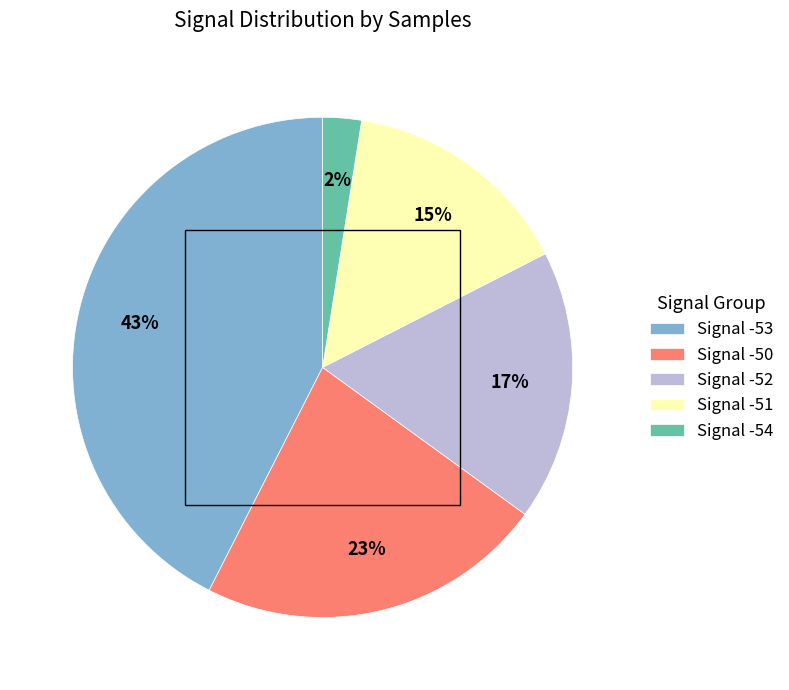

Count the number of slices in the pie.

5